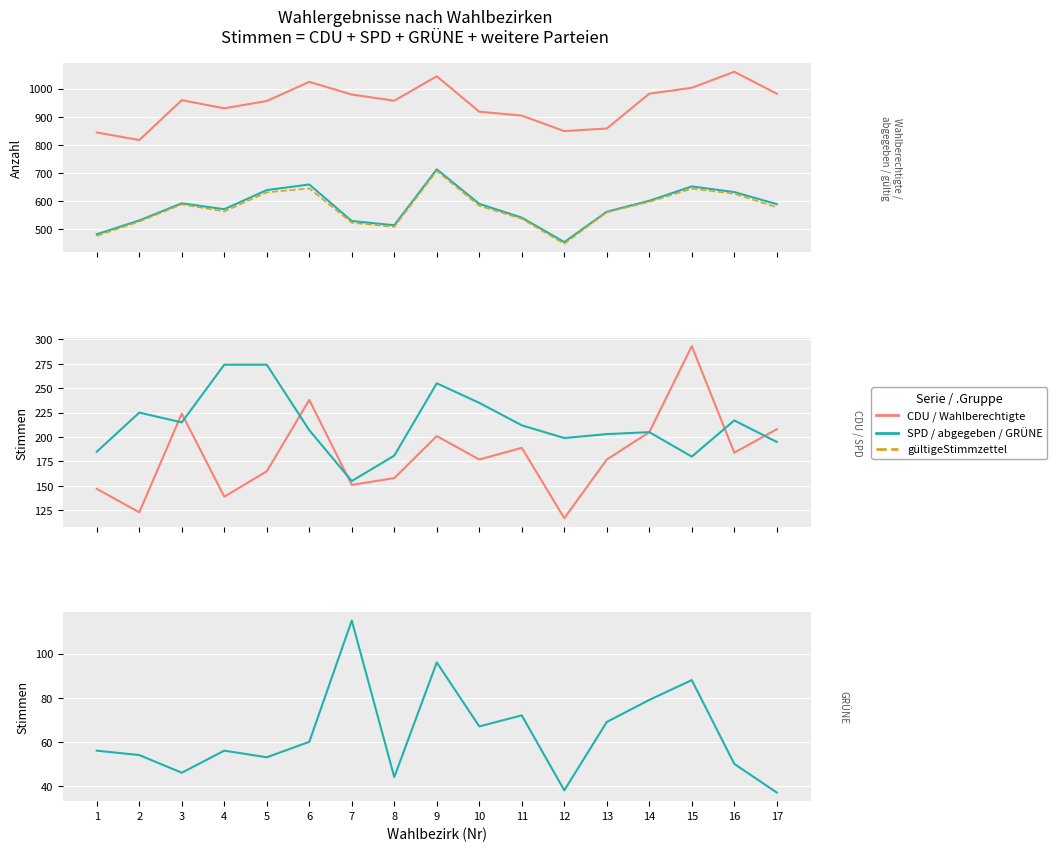

True or false: CDU has more than 1 interior local peaks.

True